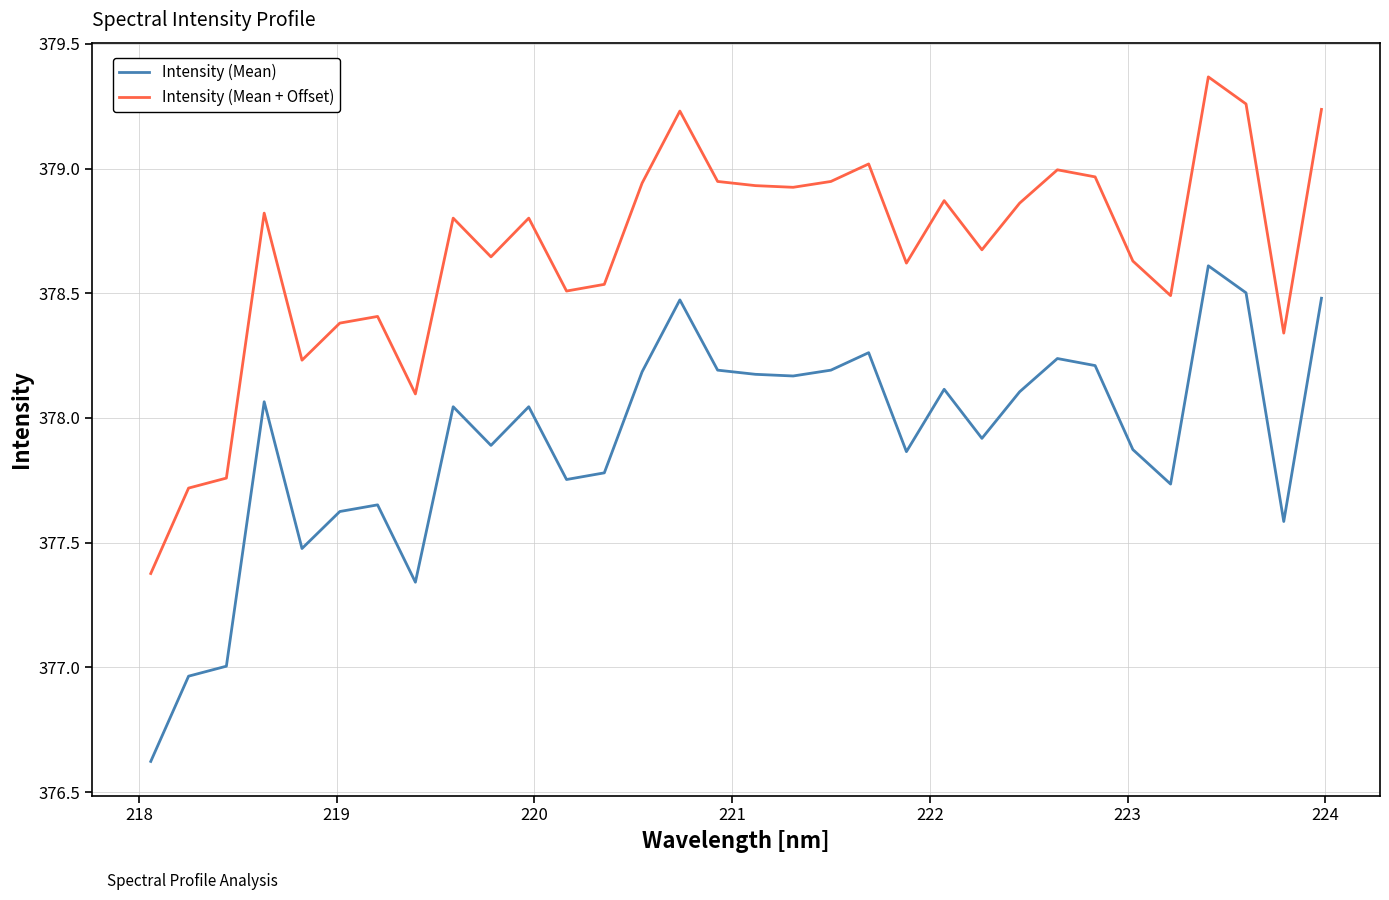

True or false: Intensity (Mean) and Intensity (Mean + Offset) intersect in this chart.

False